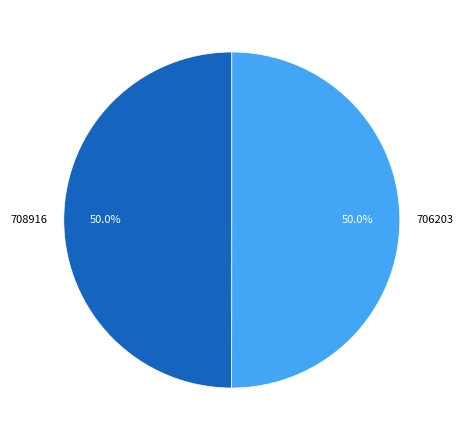

What percentage is NOT represented by 706203?

50.0%